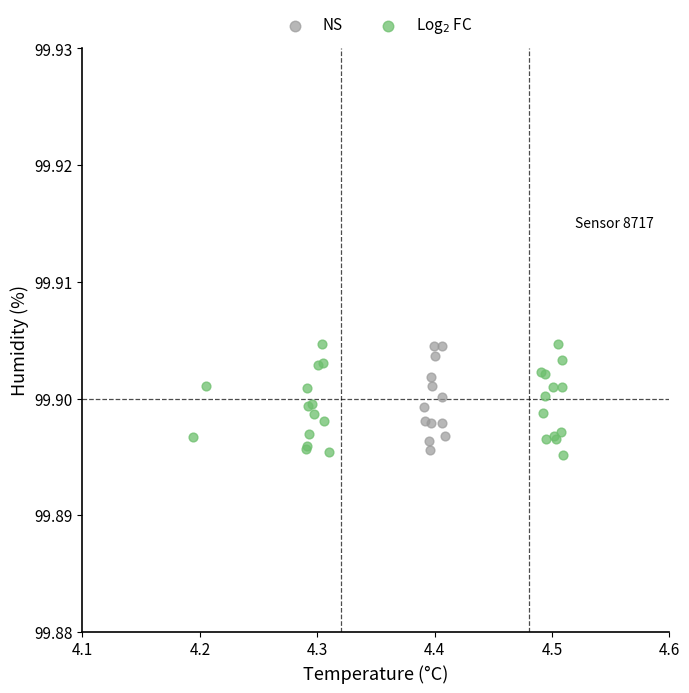

Which series has the widest spread of Y values?

Log$_2$ FC